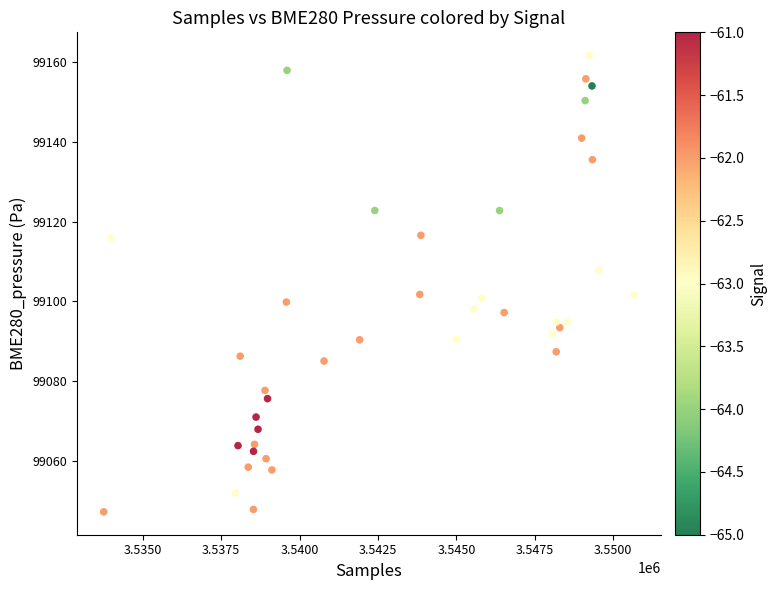

What is the range of Y values (max minus min)?

114.6